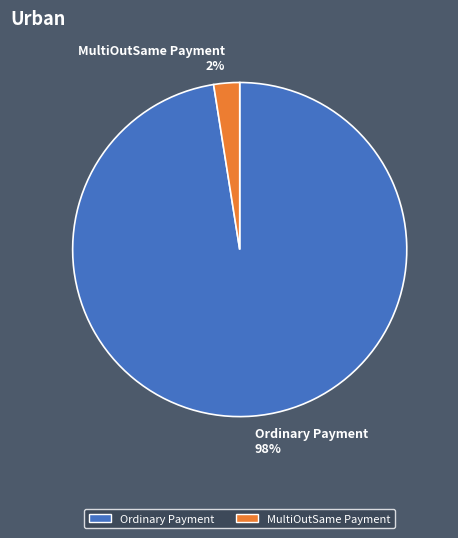

The Ordinary Payment slice represents 98% of the pie. True or false?

True